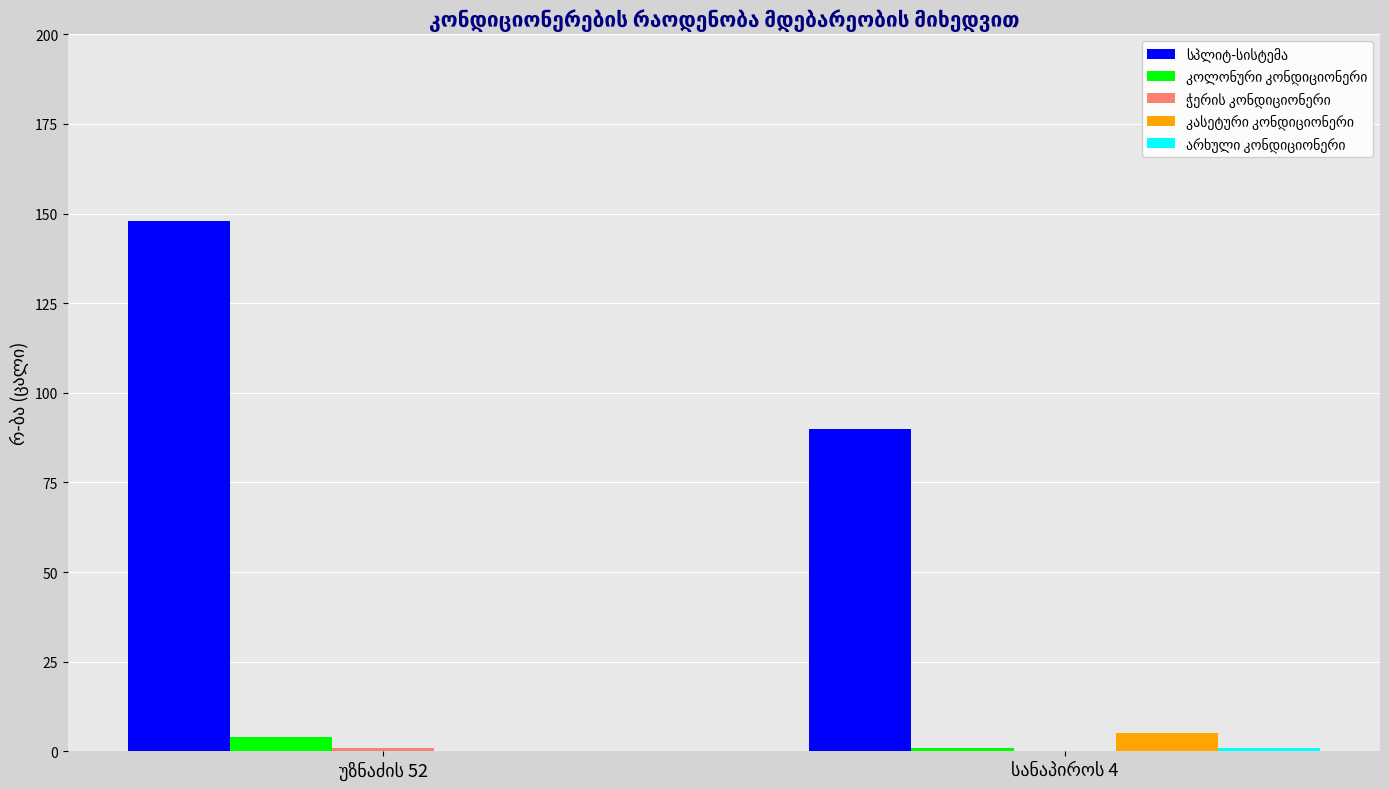

Between უზნაძის 52 and სანაპიროს 4, which series saw the biggest shift?

სპლიტ-სისტემა